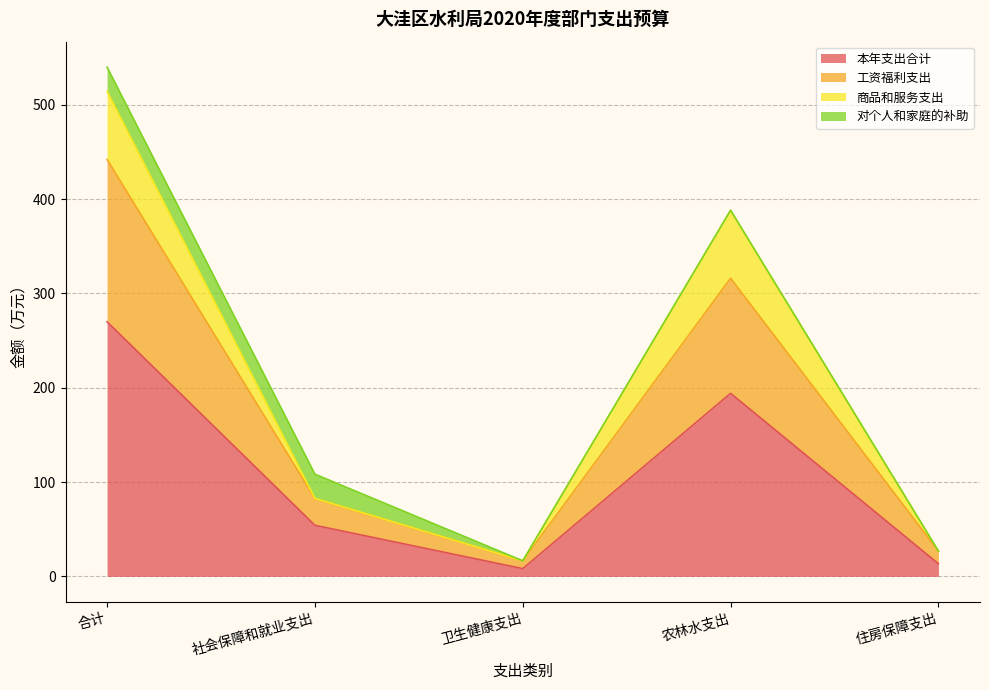

Which category has the highest value in the 本年支出合计 series?

合计